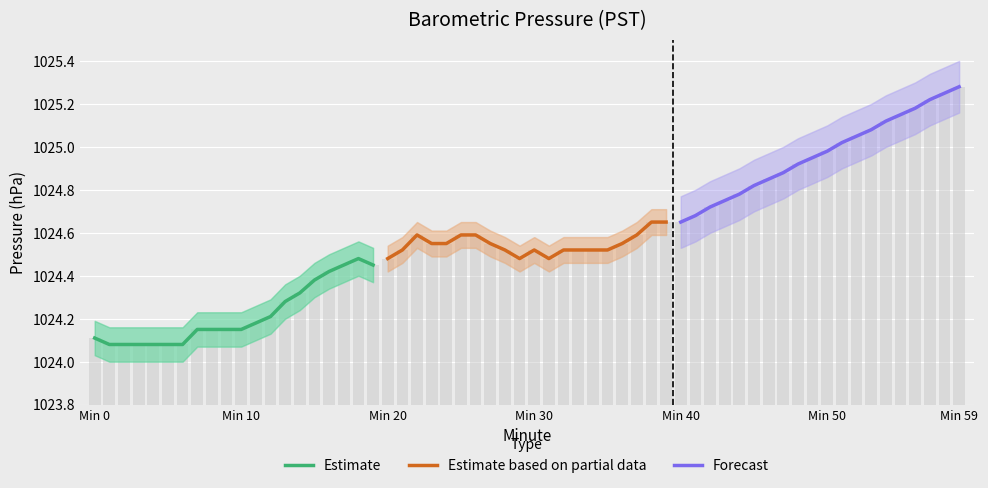

The Estimate series shows 236.5 at Min 10. True or false?

False